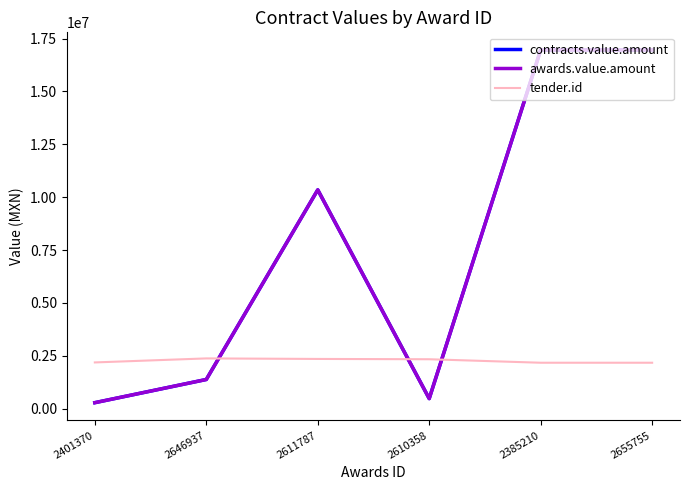

Is it true that awards.value.amount equals 18390189.4 at 2611787?

False